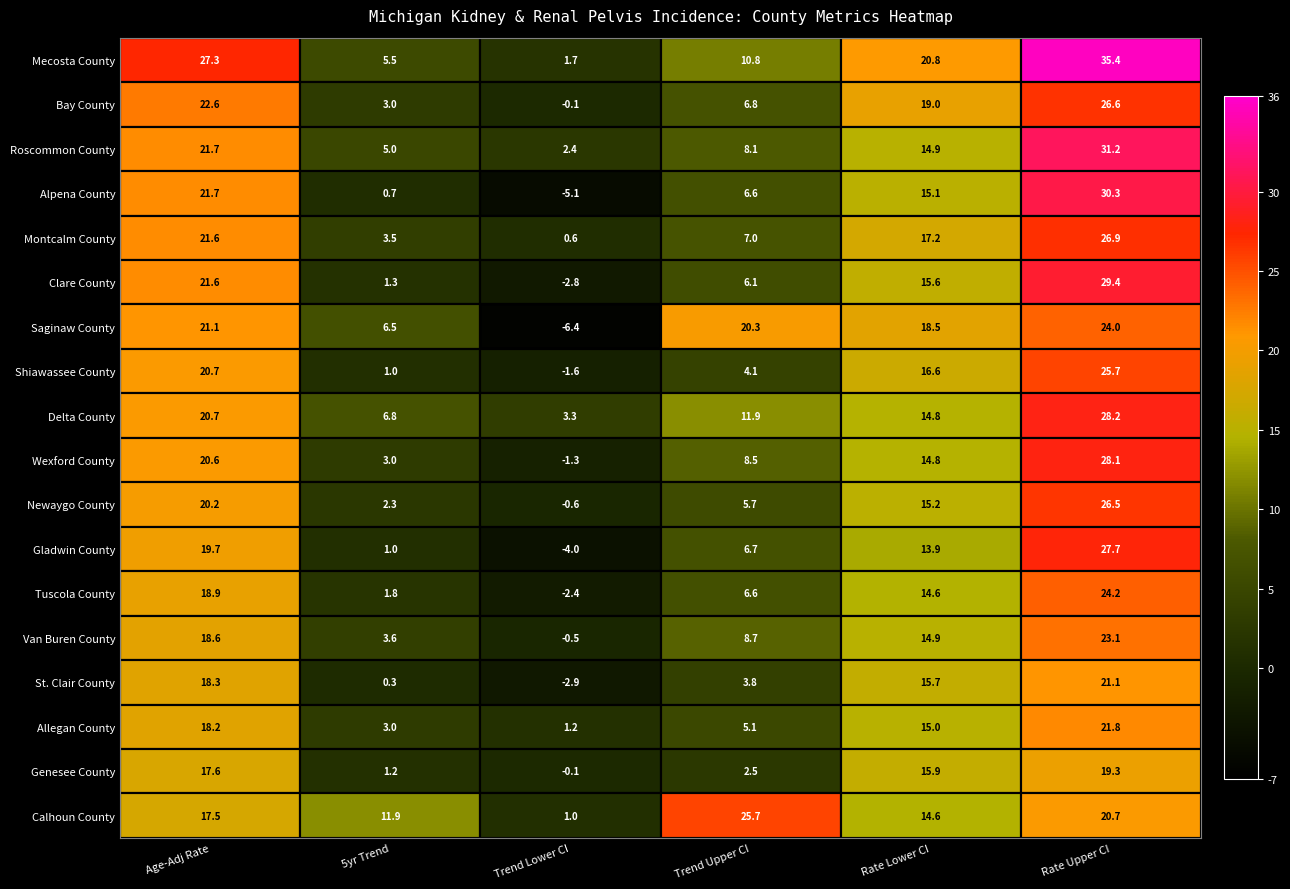

How many series are shown in this chart?

18